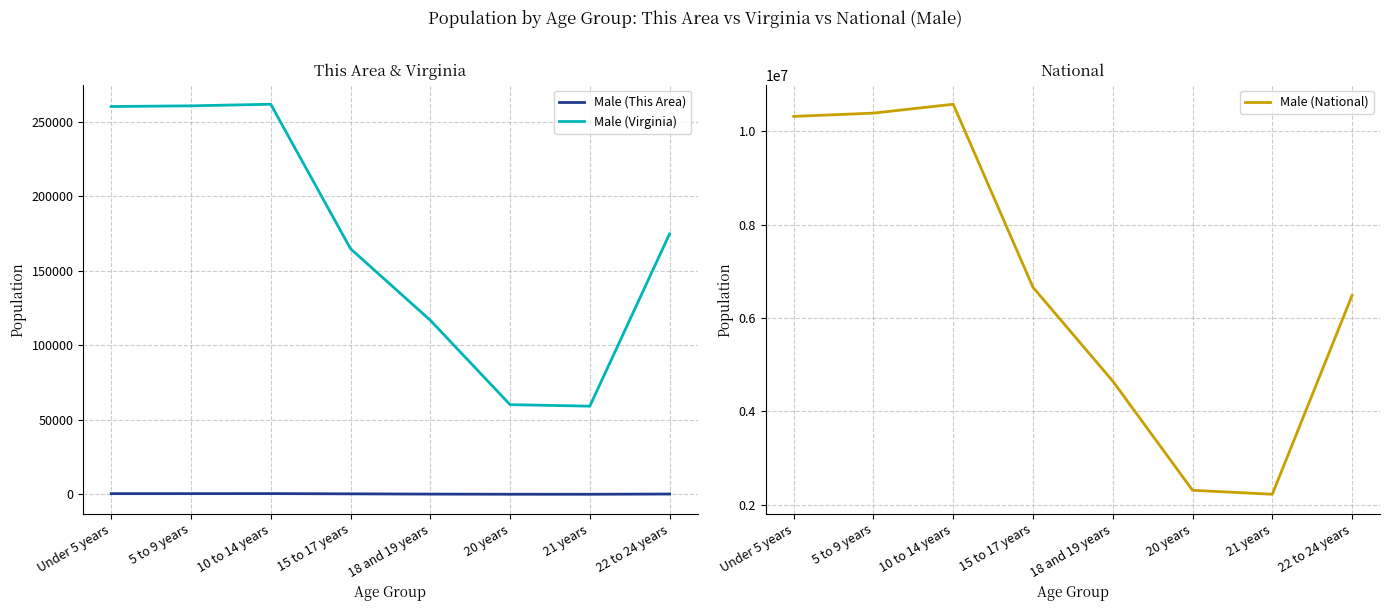

True or false: Male (Virginia) and Male (This Area) intersect in this chart.

False